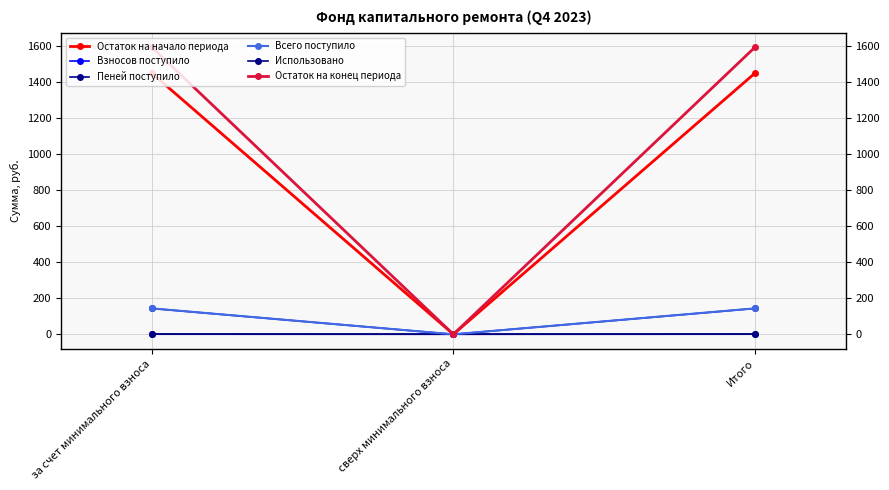

List the series in order of their peak value, highest first.

Остаток на конец периода, Остаток на начало периода, Всего поступило, Взносов поступило, Пеней поступило, Использовано